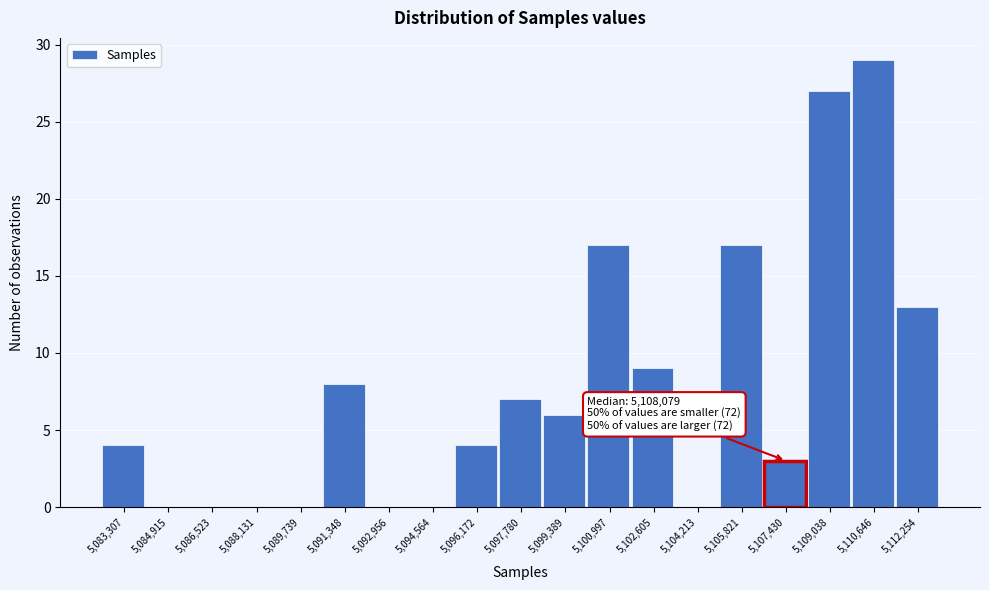

Reading right to left, list all the values displayed in this chart.

5,112,254=13	5,110,646=29	5,109,038=27	5,107,430=3	5,105,821=17	5,104,213=0	5,102,605=9	5,100,997=17	5,099,389=6	5,097,780=7	5,096,172=4	5,094,564=0	5,092,956=0	5,091,348=8	5,089,739=0	5,088,131=0	5,086,523=0	5,084,915=0	5,083,307=4